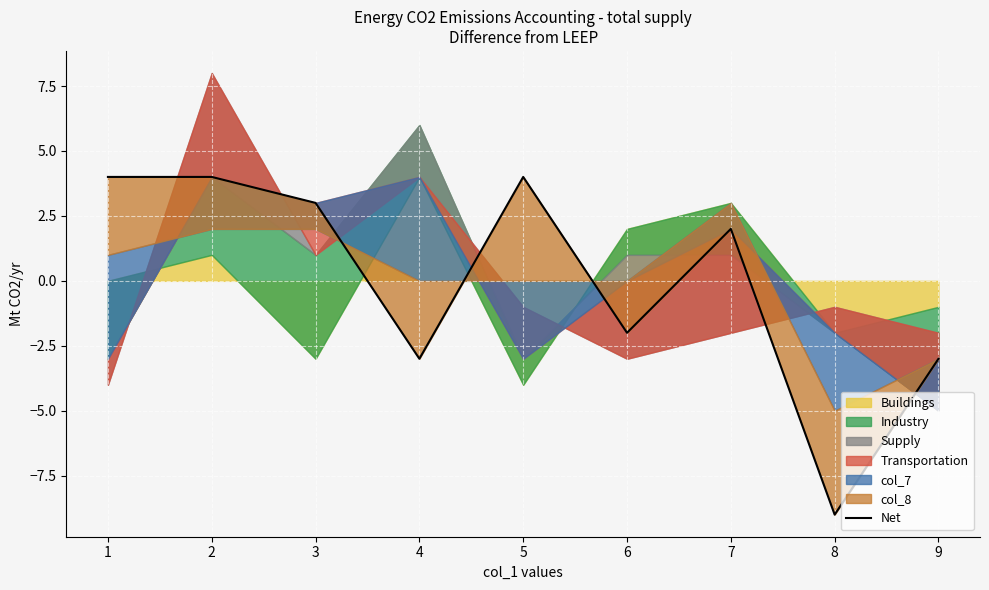

Is it true that the value at 5 is -2?

True